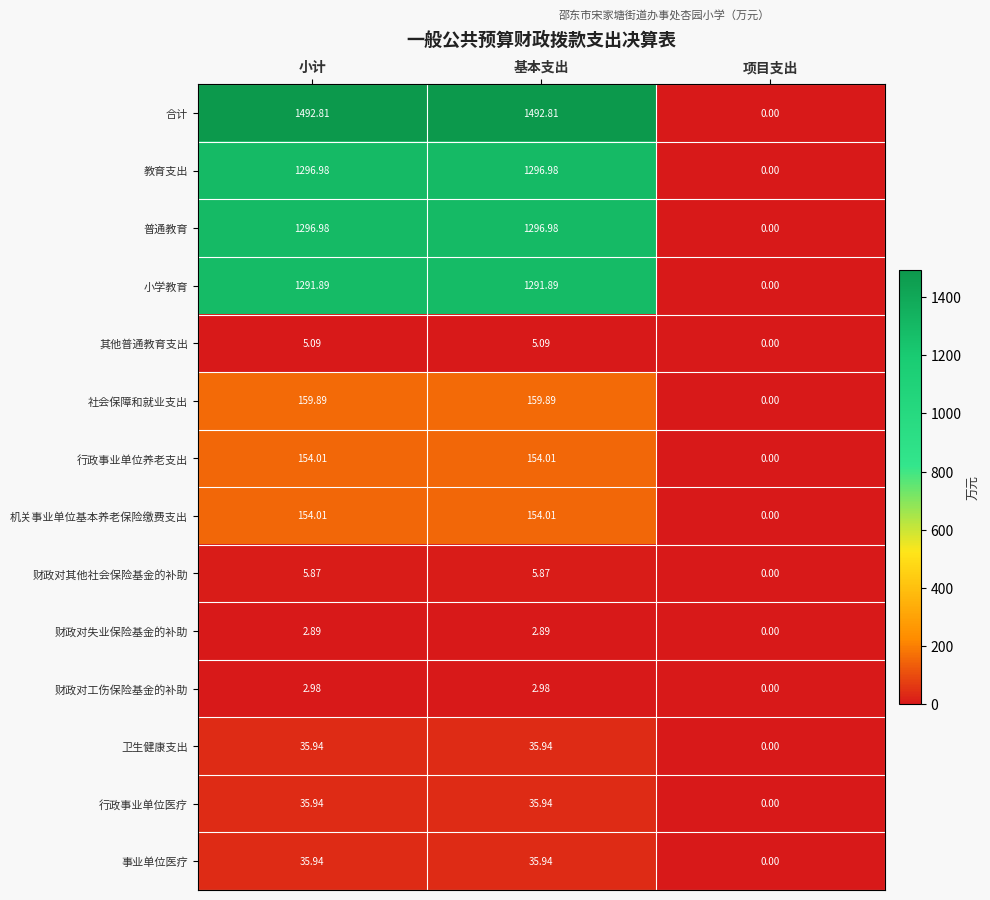

Which series changed the most between 小计 and 项目支出?

合计